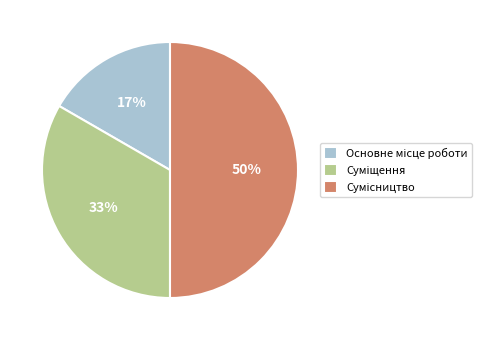

To the nearest percent, what is the average slice percentage?

33%